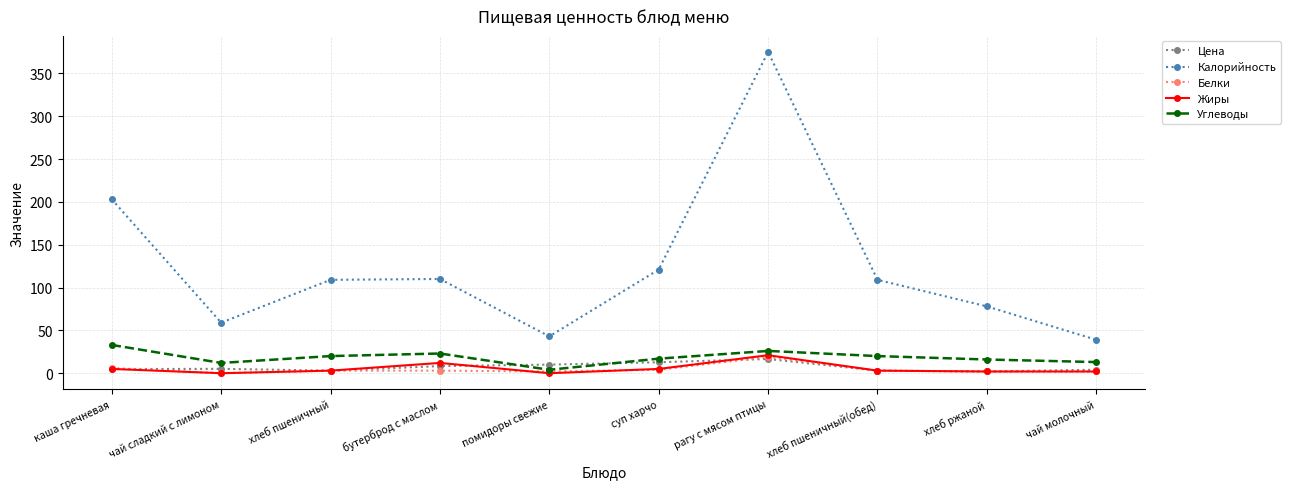

What is the average value of the Углеводы series?

18.4